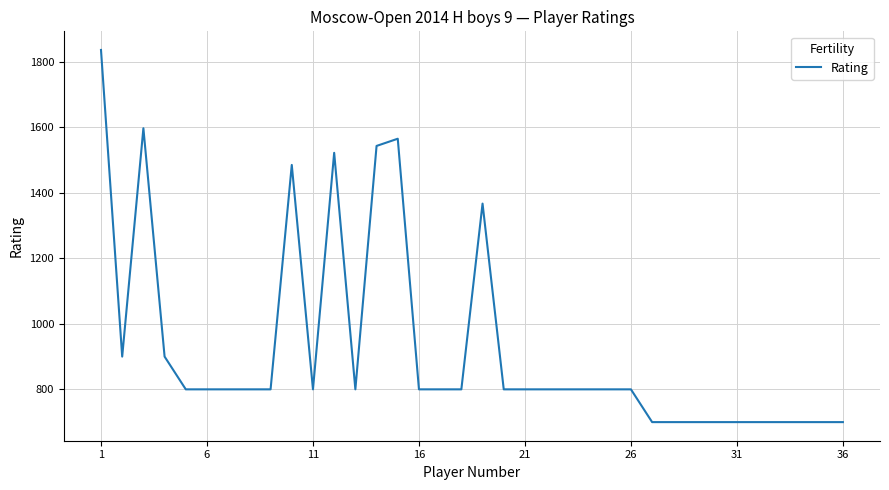

What is the maximum value shown in the chart?

1836